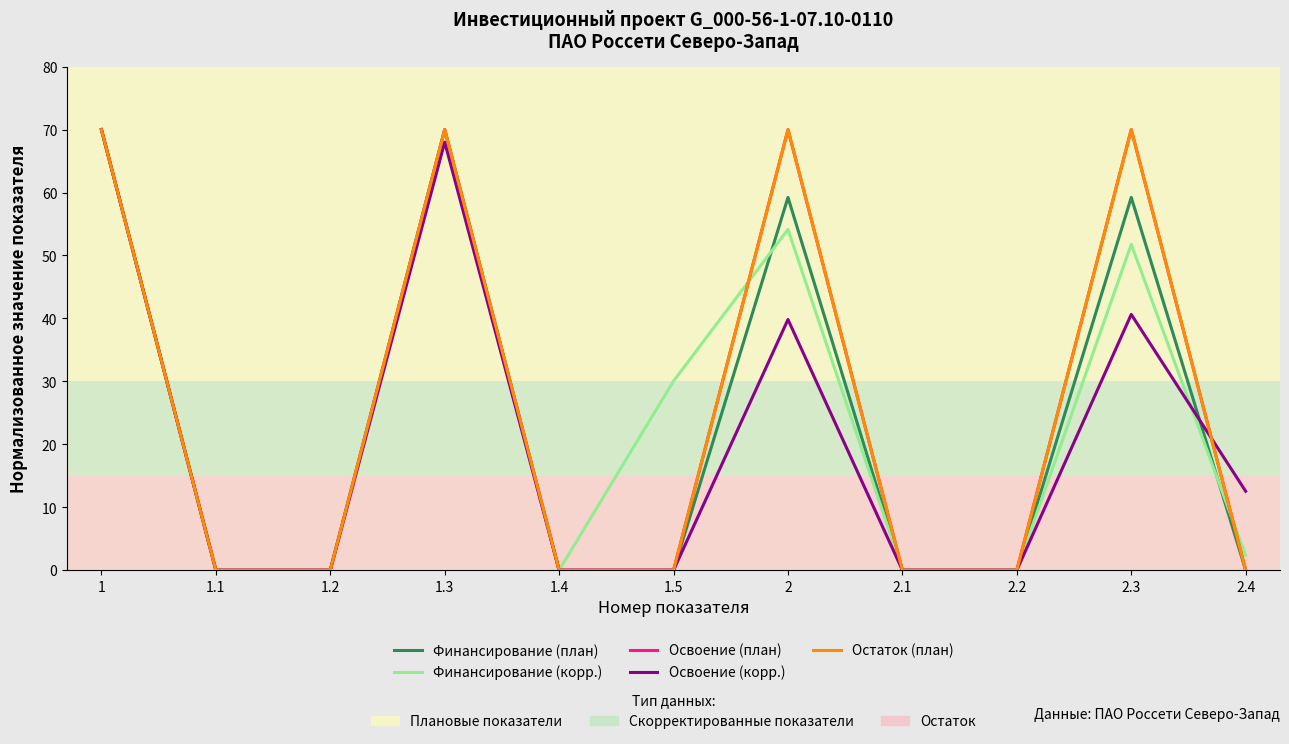

Which category has the lowest value across all series?

1.1